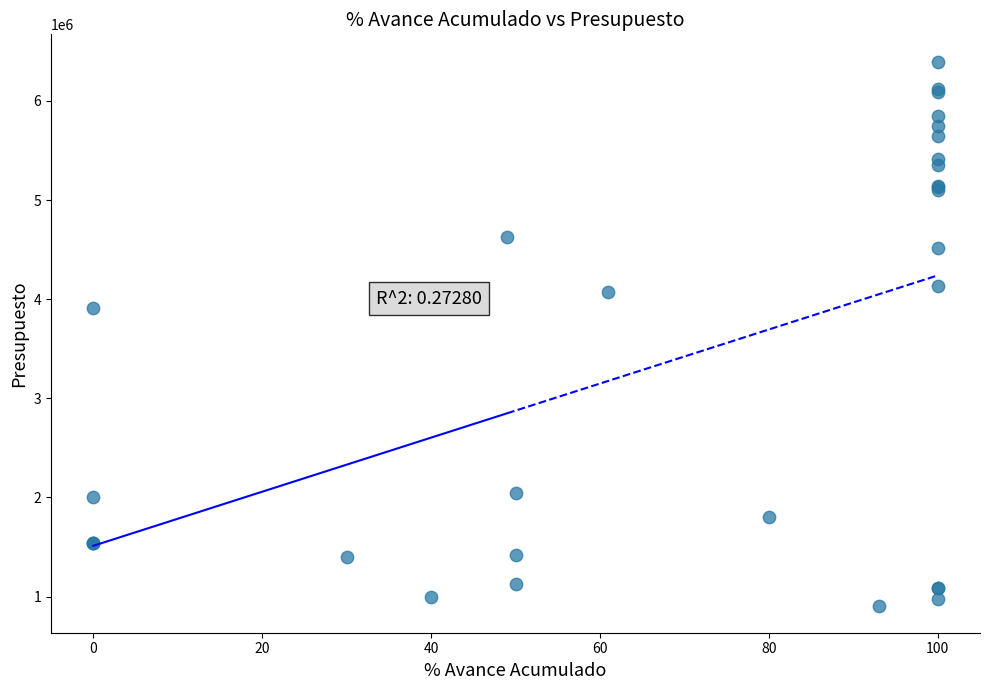

What Y value in the scatter plot is closest to 3653117?

3913071.1